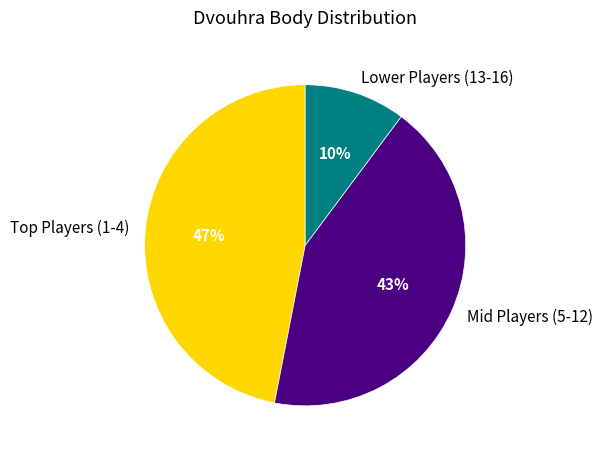

How many segments does this pie chart have?

3